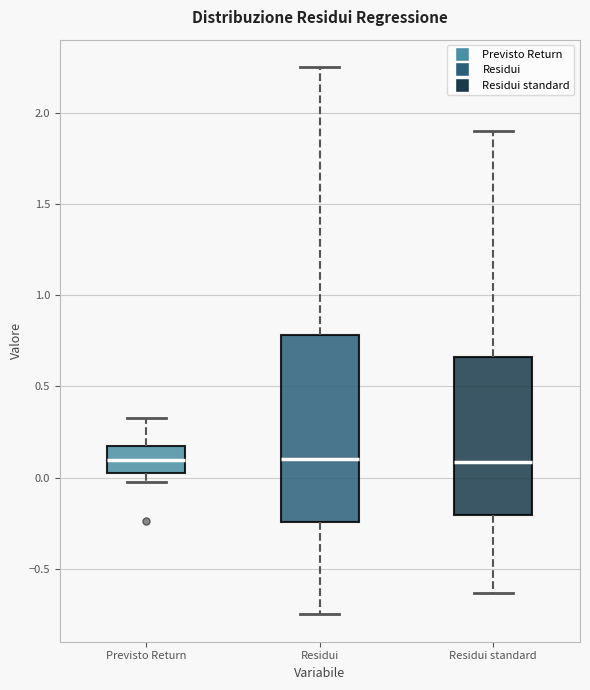

Where does the median line of the box for Previsto Return sit on the y-axis? The values are not printed on the chart, so give them approximately, as read against the axis.

0.10